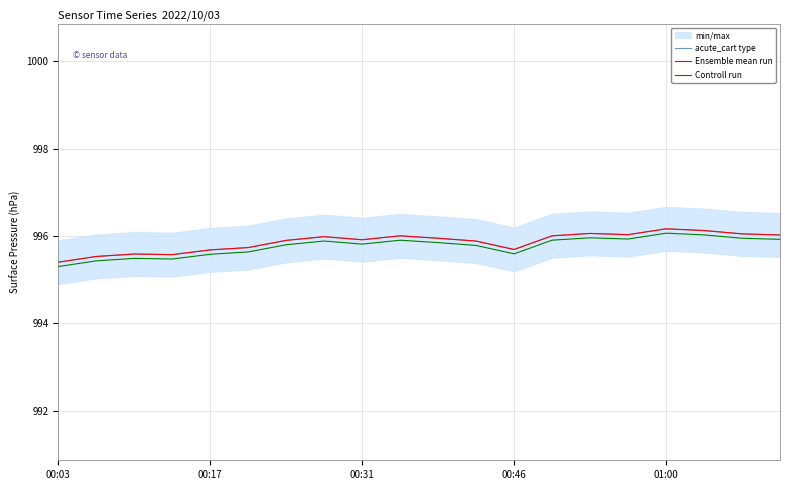

What position from the left is 14?

15